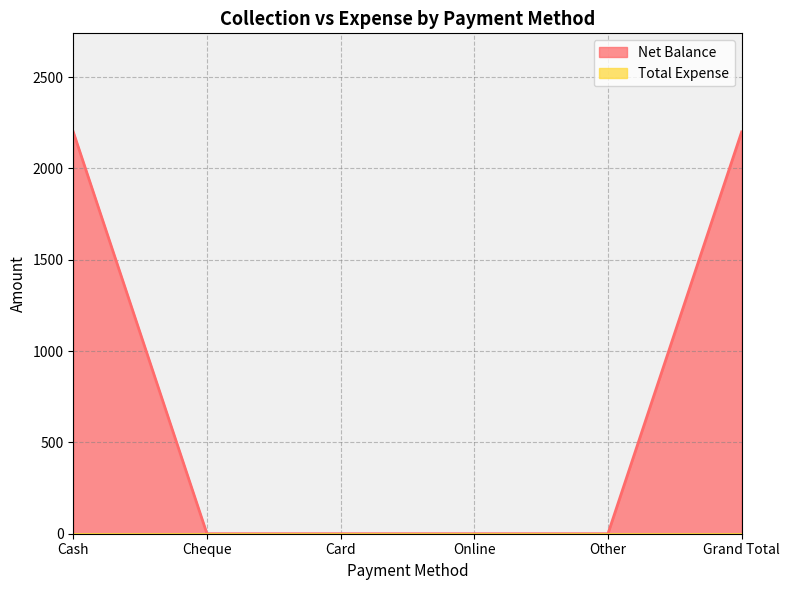

Where is the data nearest to the value 1100?

Cash